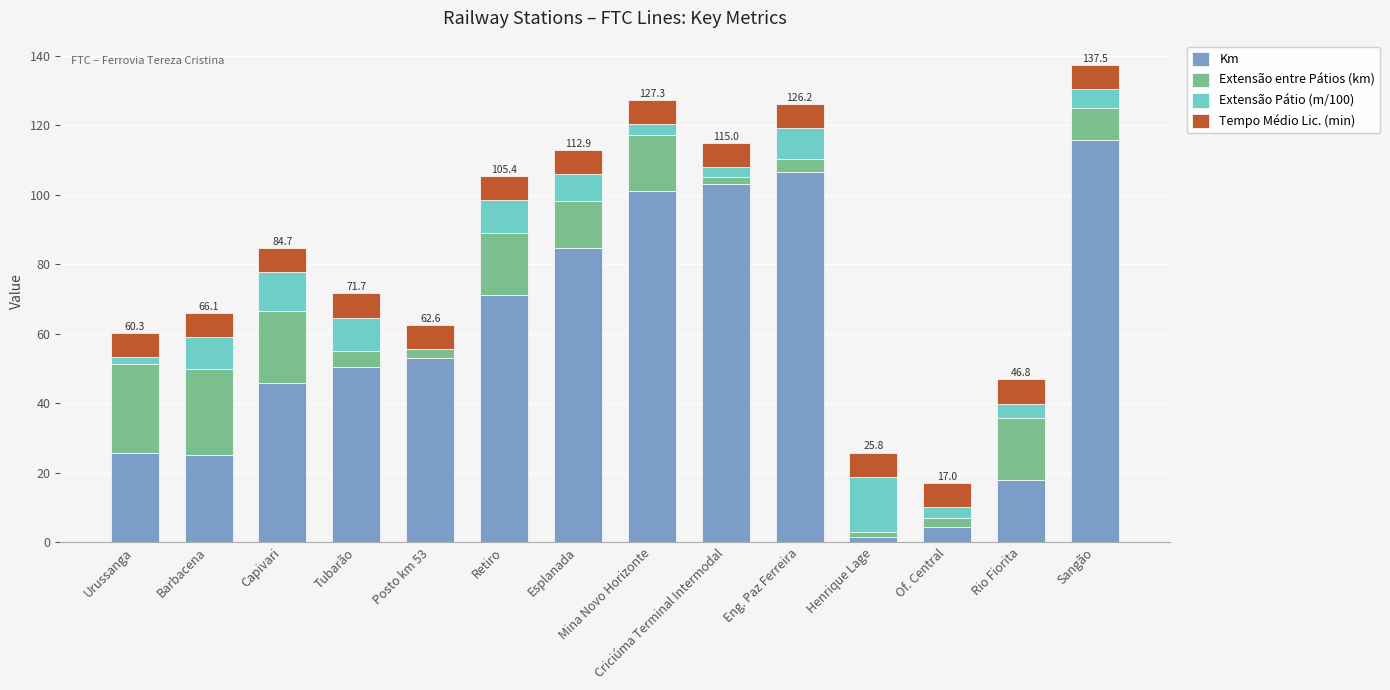

What is the total value across all series at Mina Novo Horizonte?

127.3